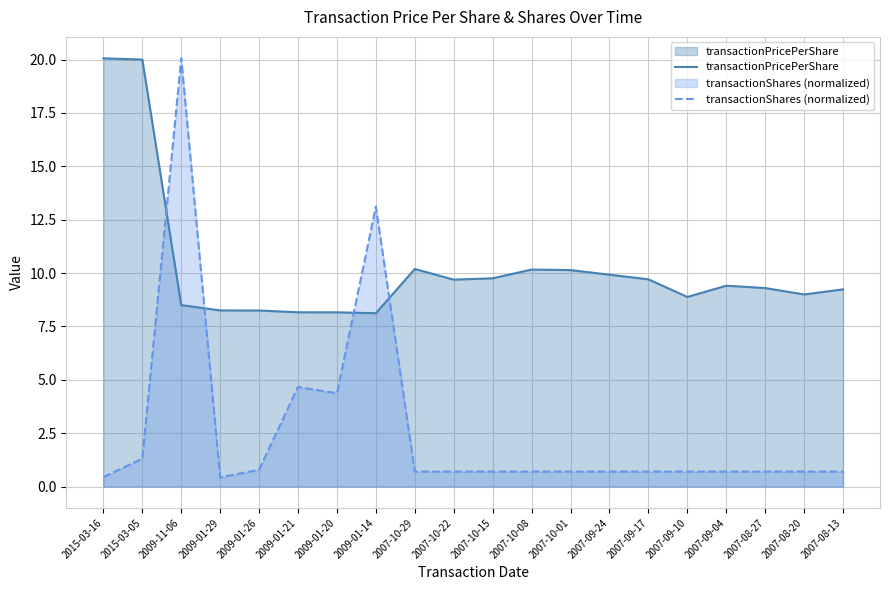

How many lines are shown in the chart?

2